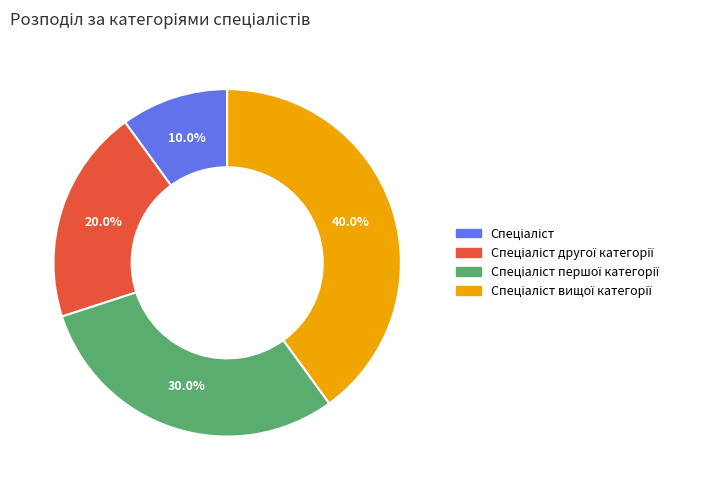

Is there a majority slice in this chart?

No